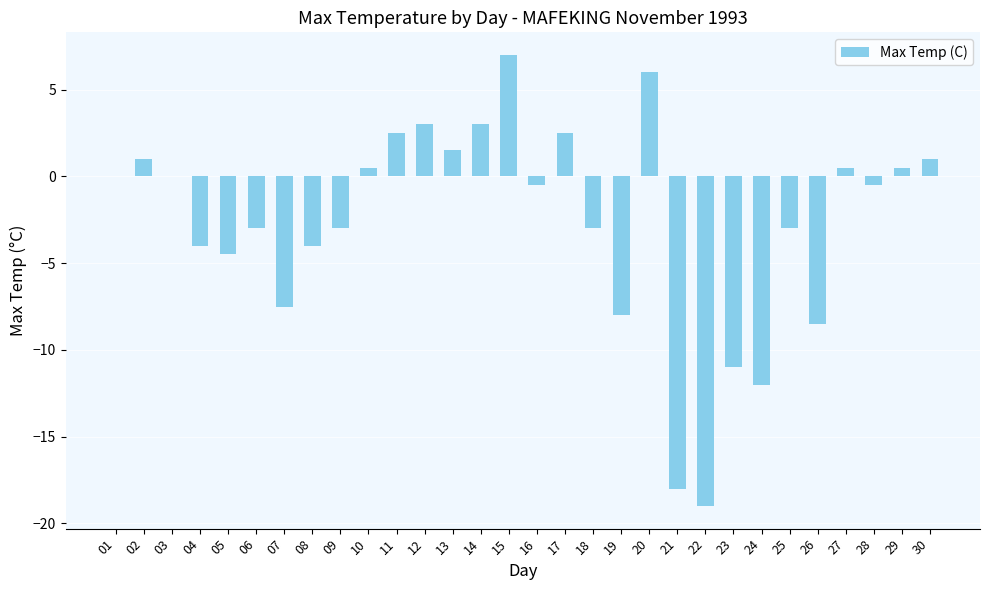

Between 03 and 17, which is larger?

17